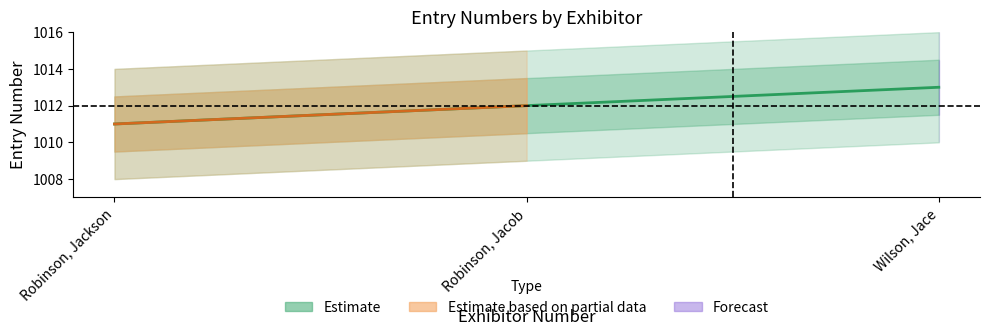

The value at Robinson, Jackson is 1011. True or false?

True